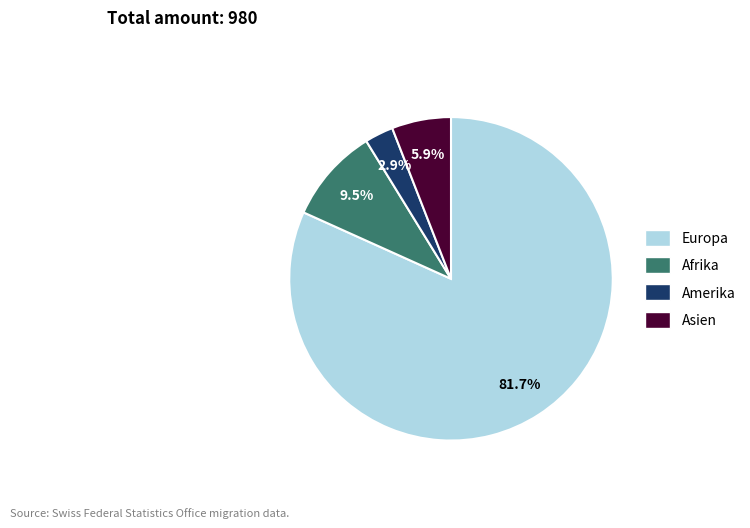

Does any single category account for the majority?

Yes